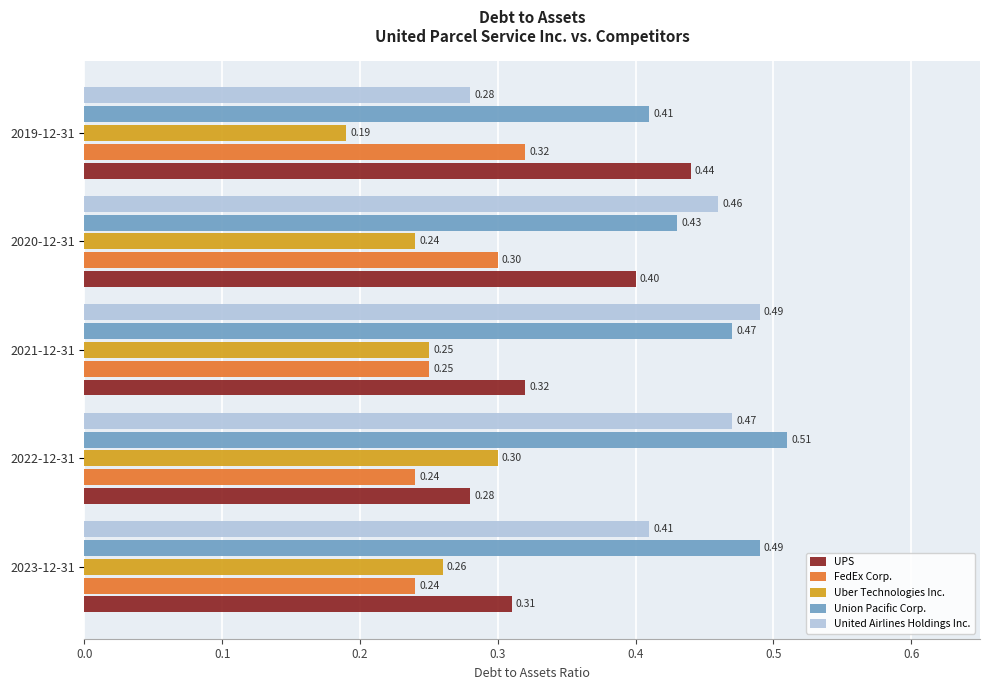

What is the sum of the Union Pacific Corp. values at 2023-12-31 and 2021-12-31?

1.0